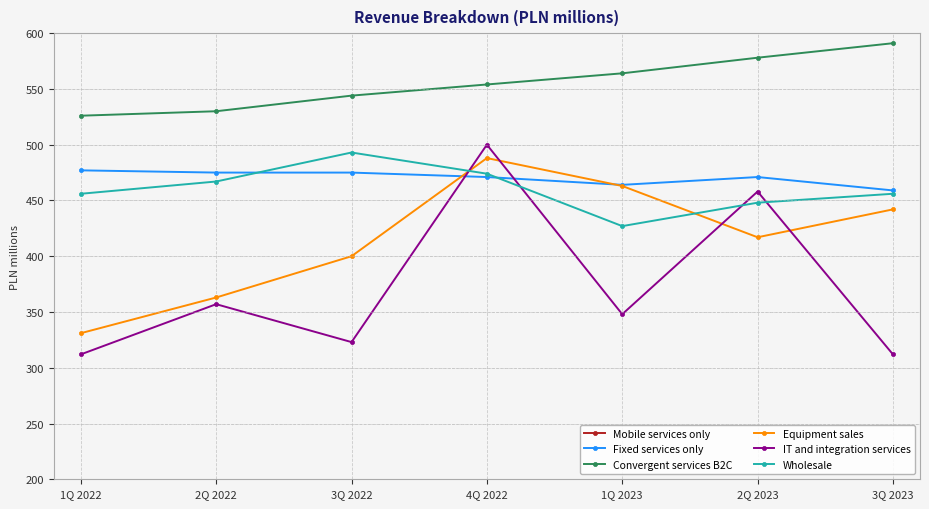

Is it true that Wholesale equals 467 at 2Q 2022?

True